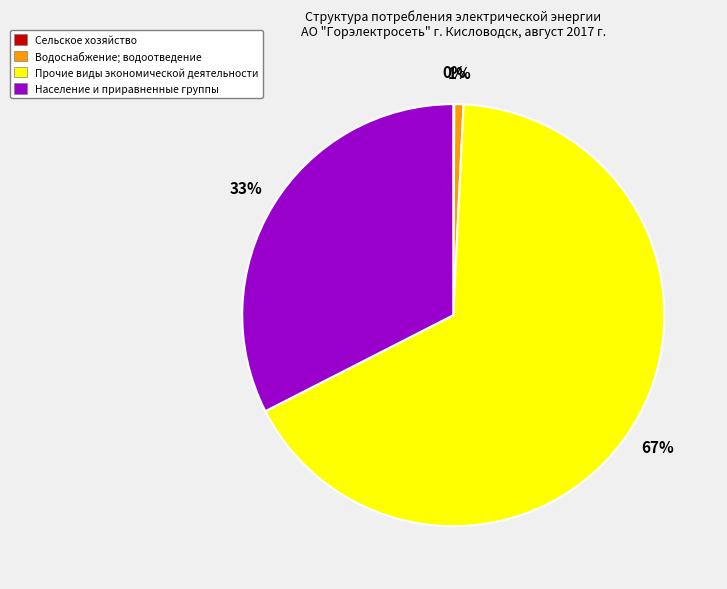

Is the sum of Население и приравненные группы and Водоснабжение; водоотведение greater than half?

No